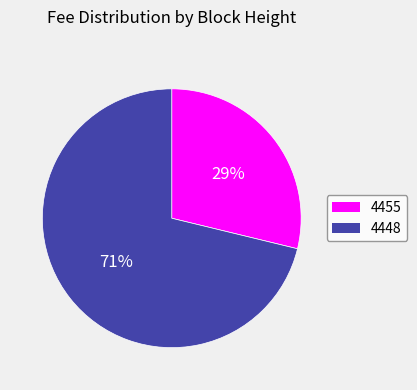

Rank the categories by value from highest to lowest.

4448, 4455